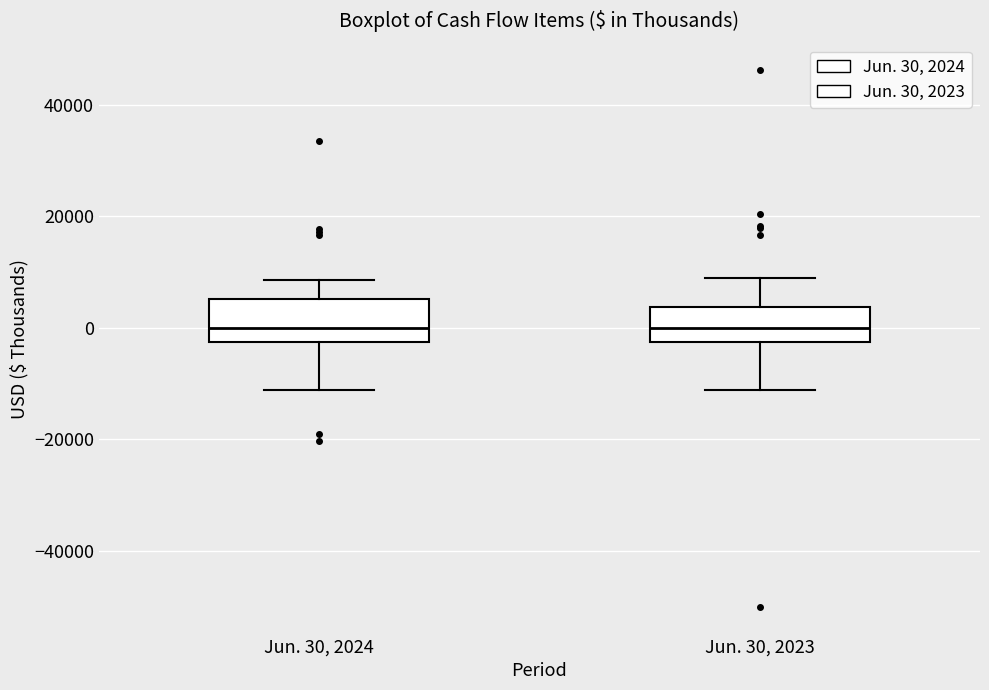

Where does the median line of the box for Jun. 30, 2024 sit on the y-axis? The values are not printed on the chart, so give them approximately, as read against the axis.

0